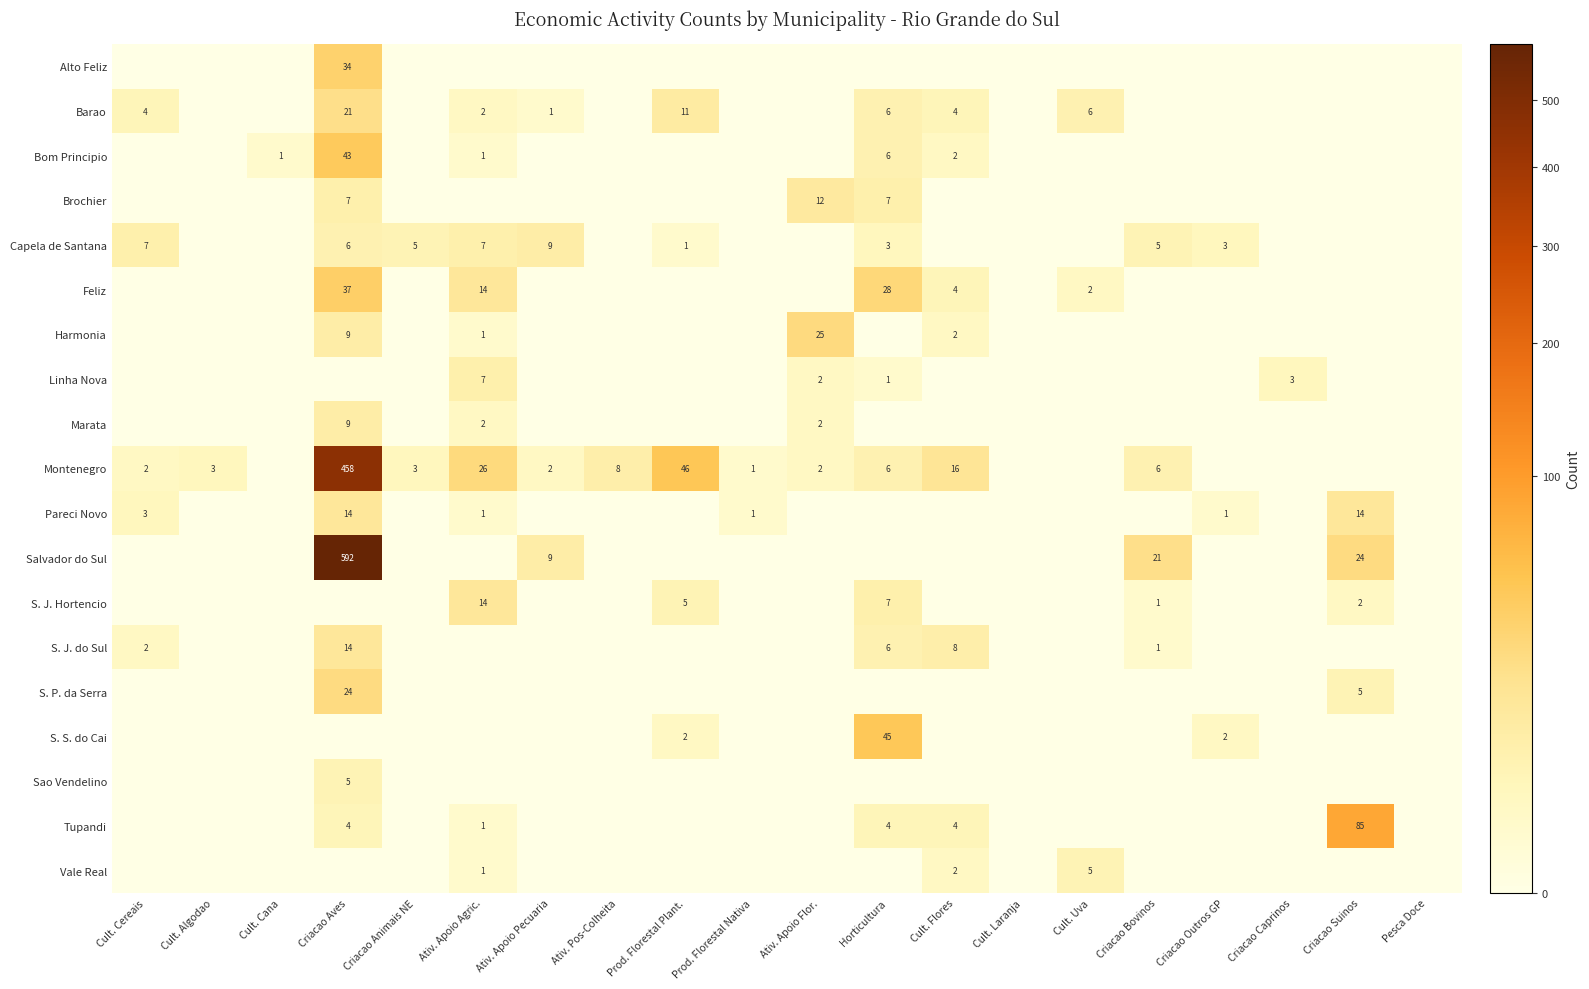

The value of Marata at Criacao Aves is 9. True or false?

True